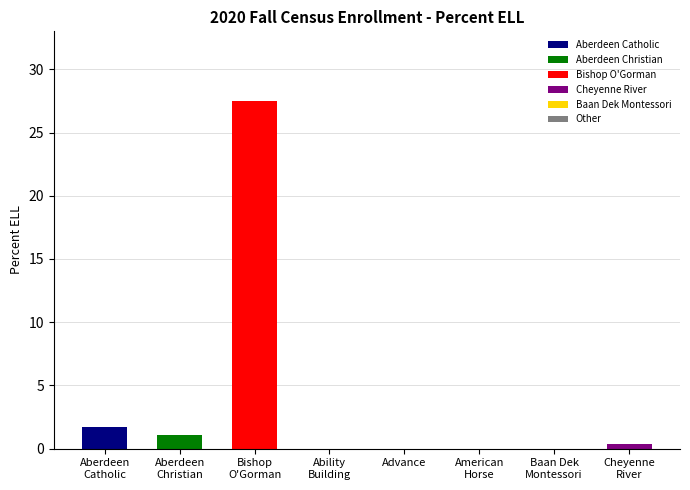

The chart shows a value of 7.4 at Bishop
O'Gorman. True or false?

False